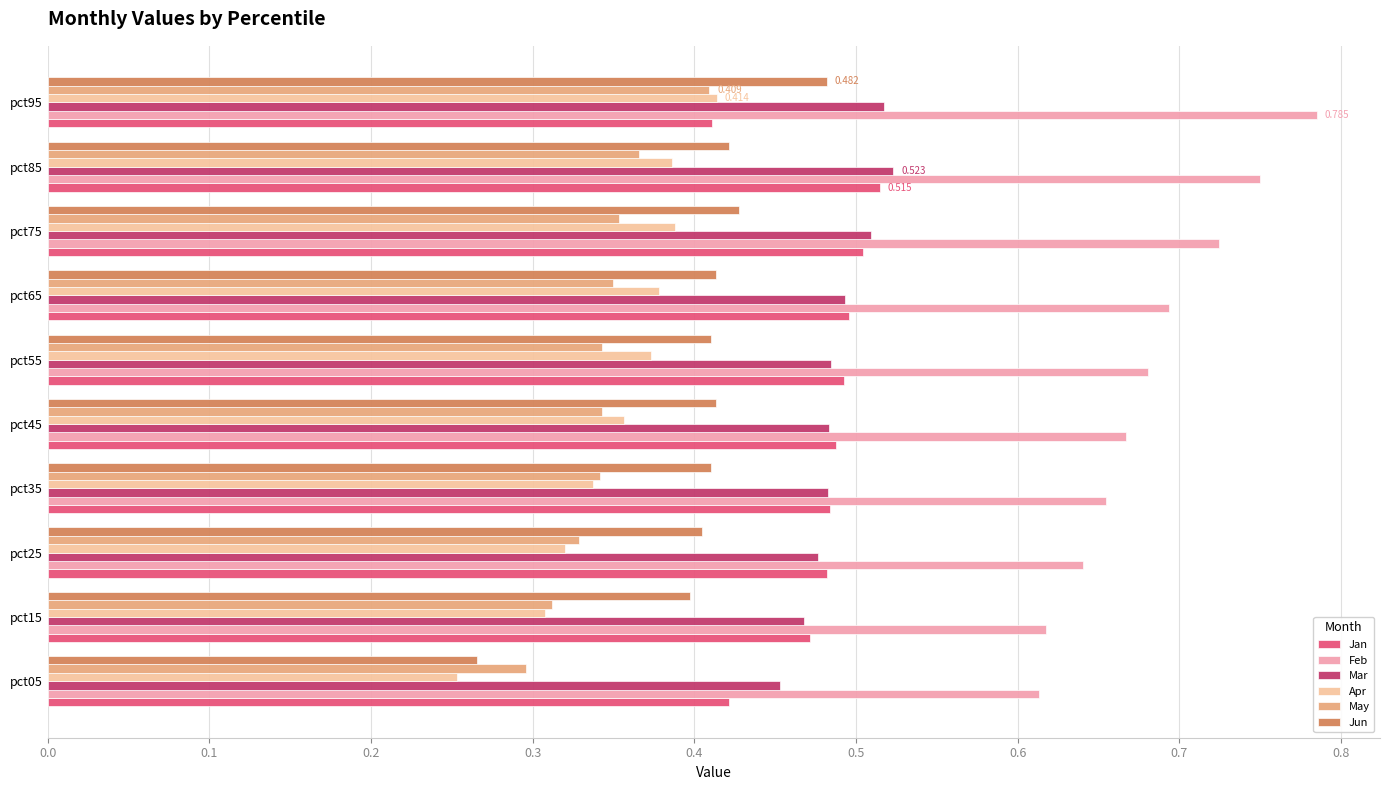

Is the value of Apr at pct45 greater than the value of May at pct95?

No